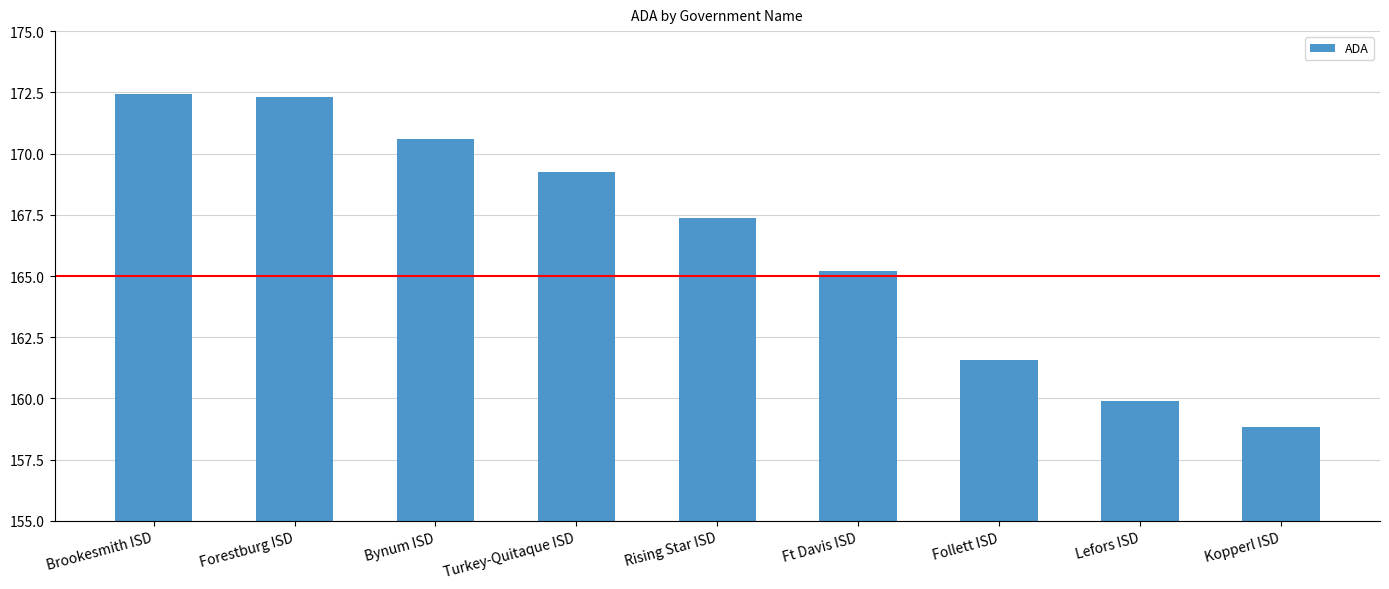

What is the label of the 9th bar from the right?

Brookesmith ISD